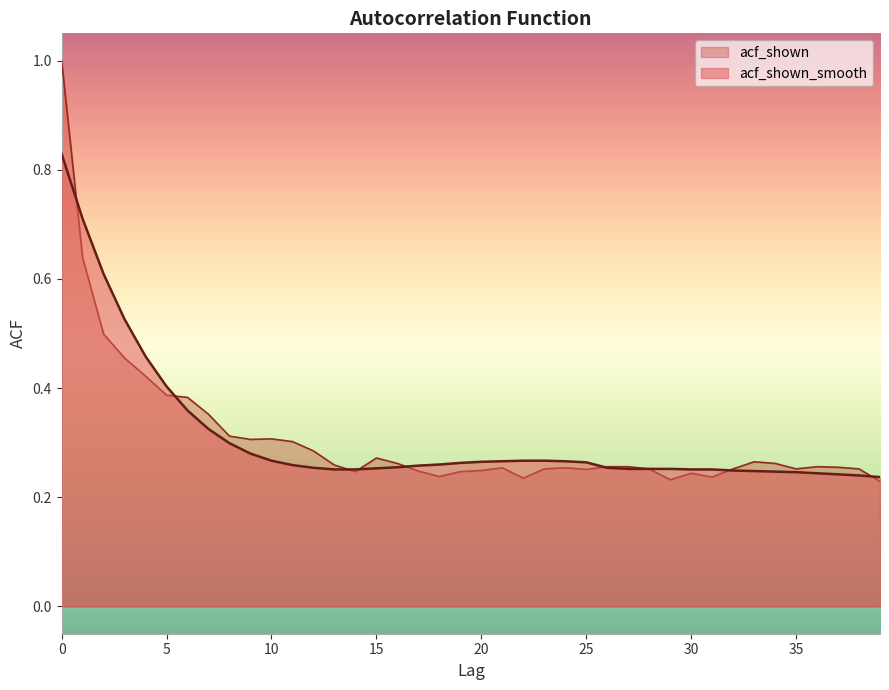

At which label is acf_shown closest to 0?

39